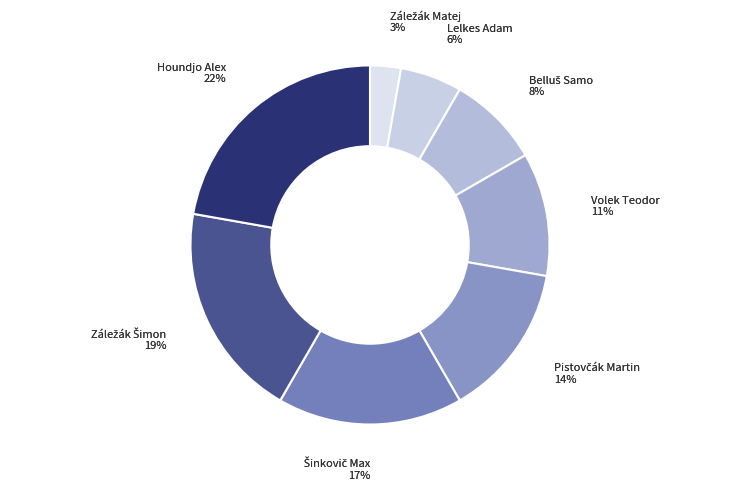

True or false: Volek Teodor accounts for 24% of the total.

False